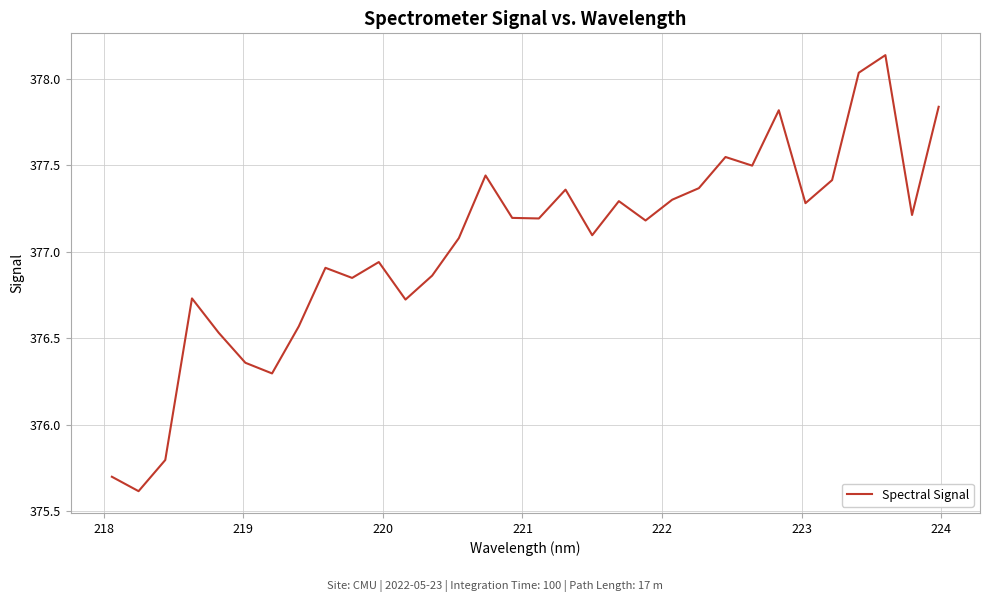

True or false: the data has more than 0 interior local peaks.

True